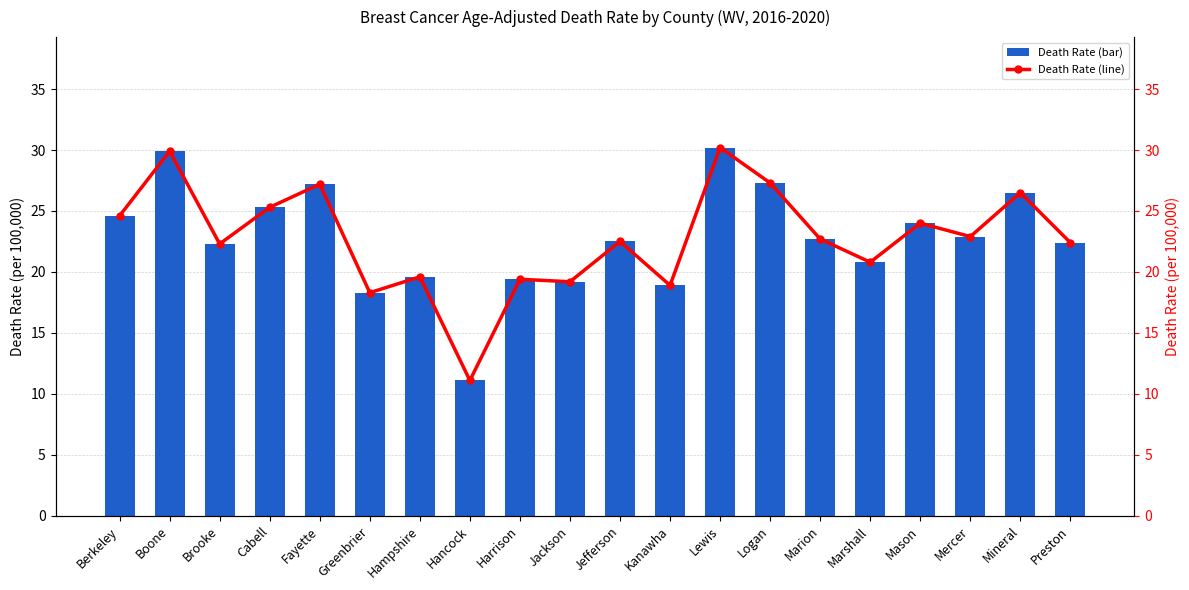

What is the sum of all Age-Adjusted Death Rate (line) values?

455.1